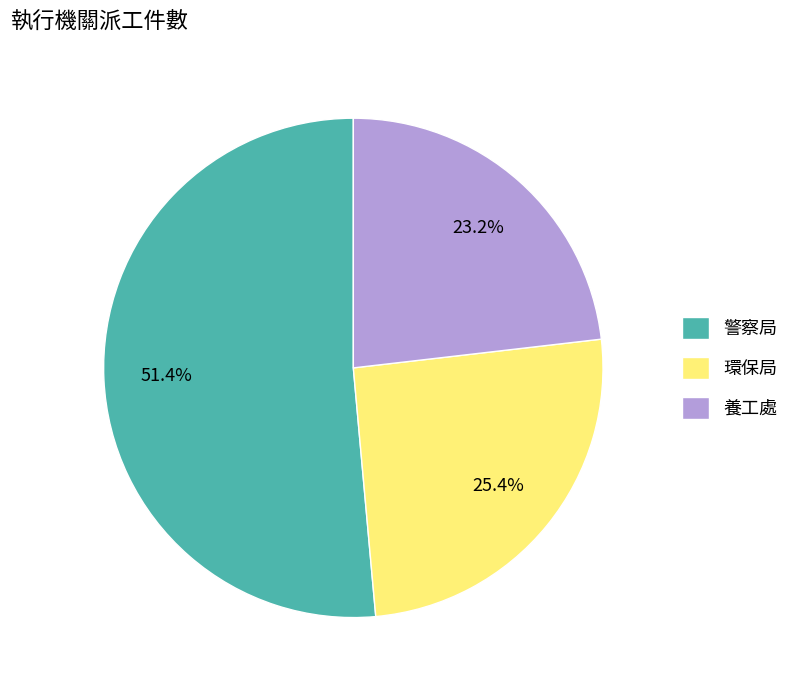

How much of the chart is everything except 養工處?

76.8%